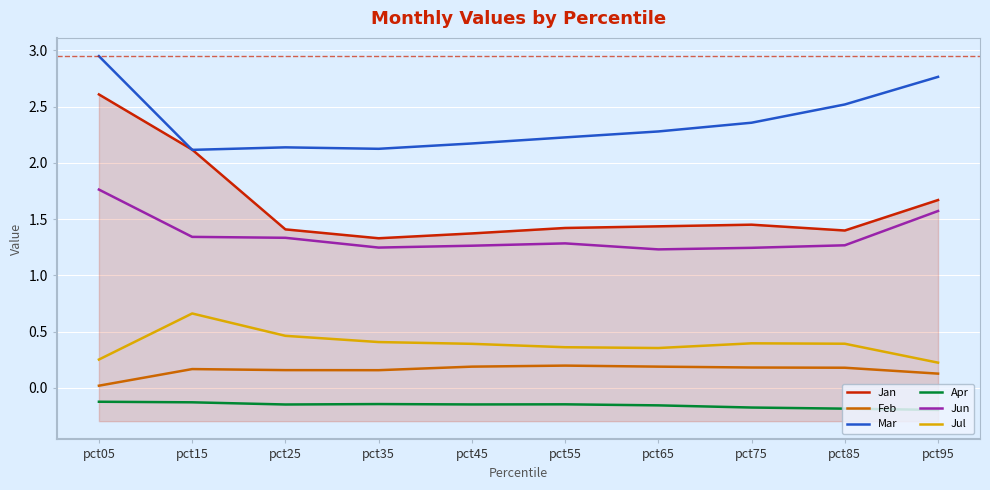

True or false: Feb and Jun intersect in this chart.

False